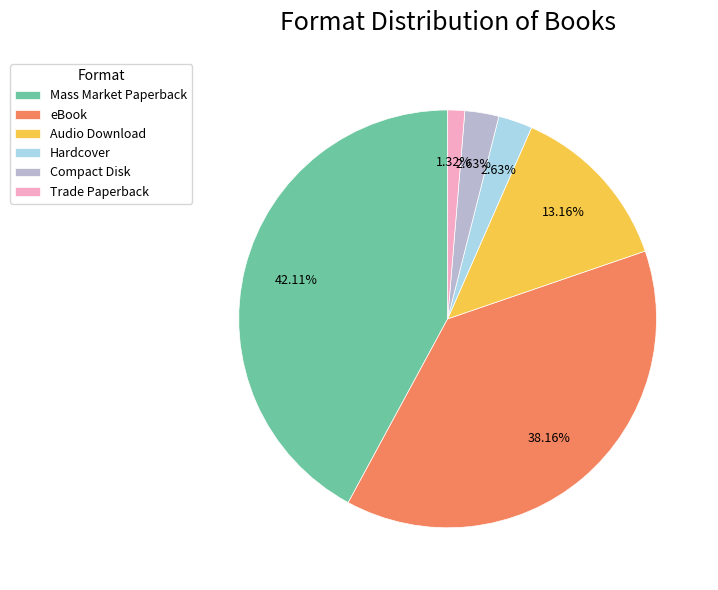

True or false: Audio Download accounts for 13% of the total.

True